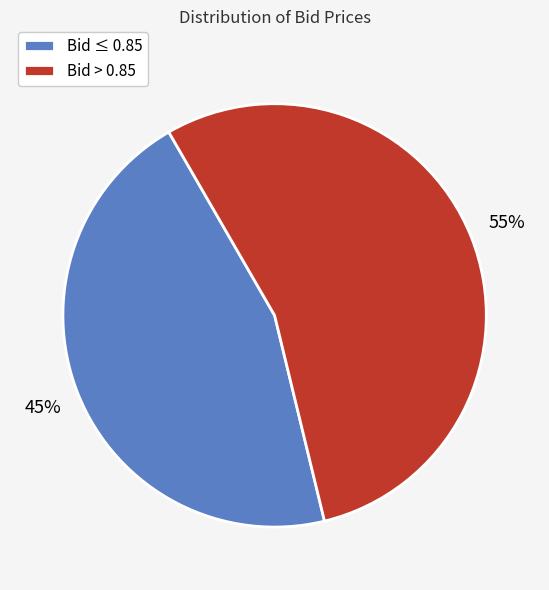

What is the largest slice in the pie chart?

Bid > 0.85